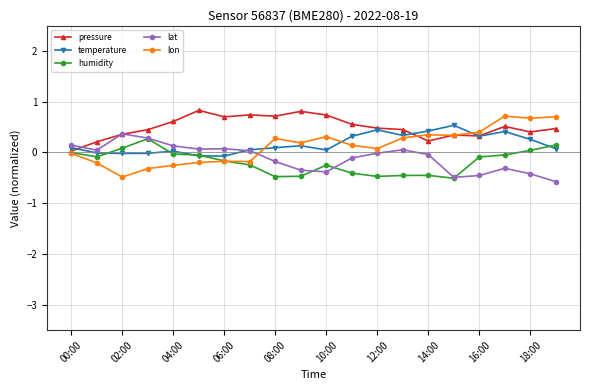

Which series has the widest spread of values?

lon